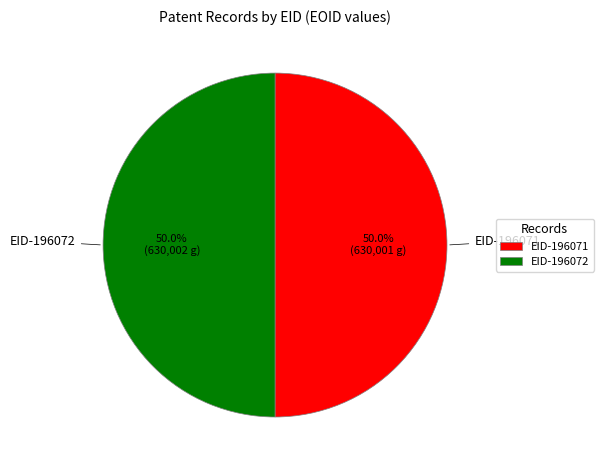

To the nearest percent, what percentage of the pie is EID-196071?

50%